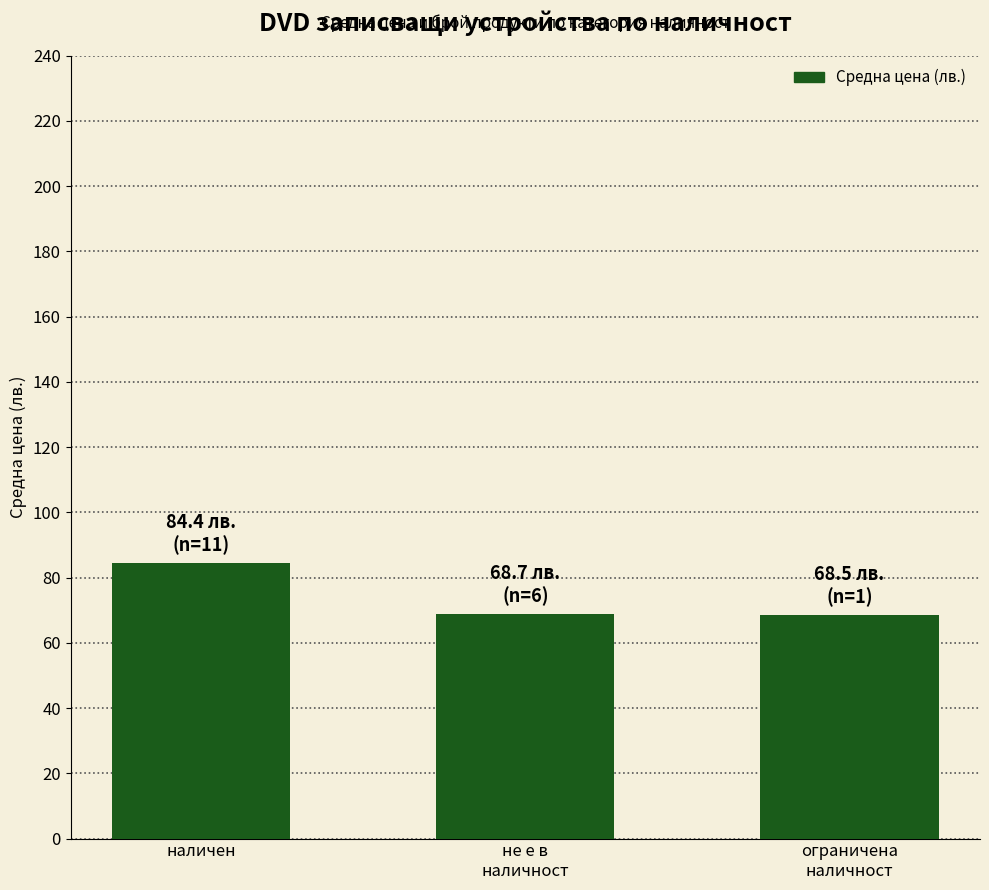

What is the difference between the values at наличен and не е в
наличност?

15.7